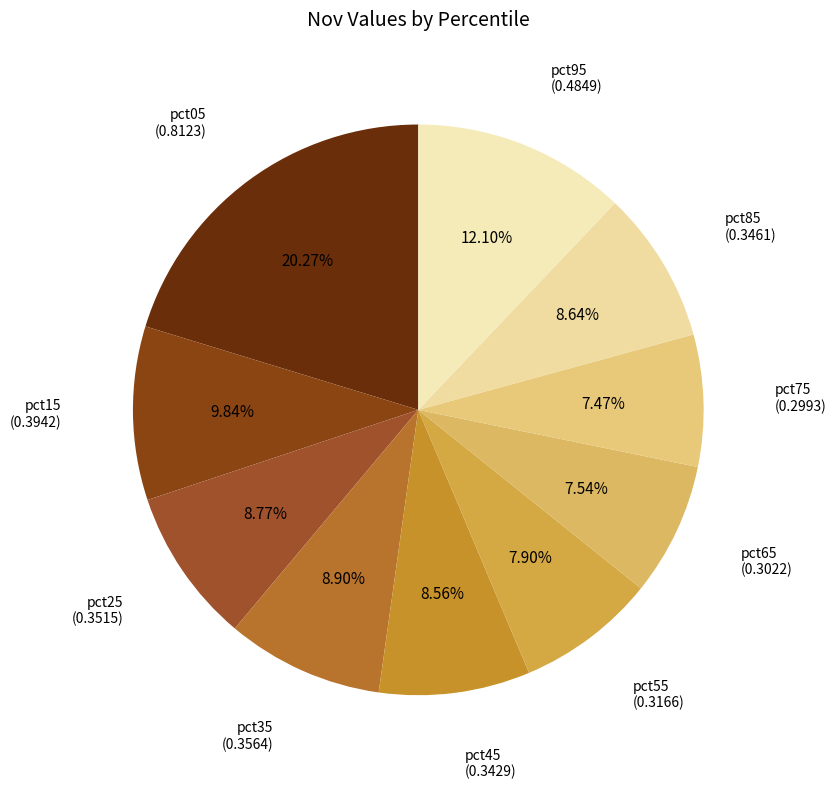

Which slice is the largest?

pct05